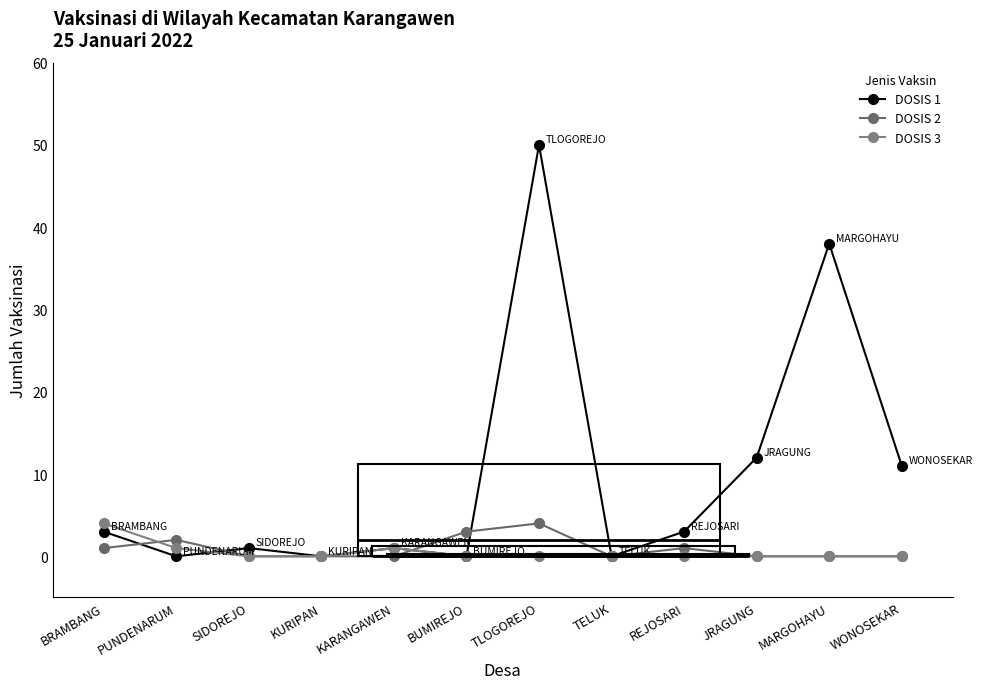

True or false: DOSIS 2 has a value of 2 at PUNDENARUM.

True